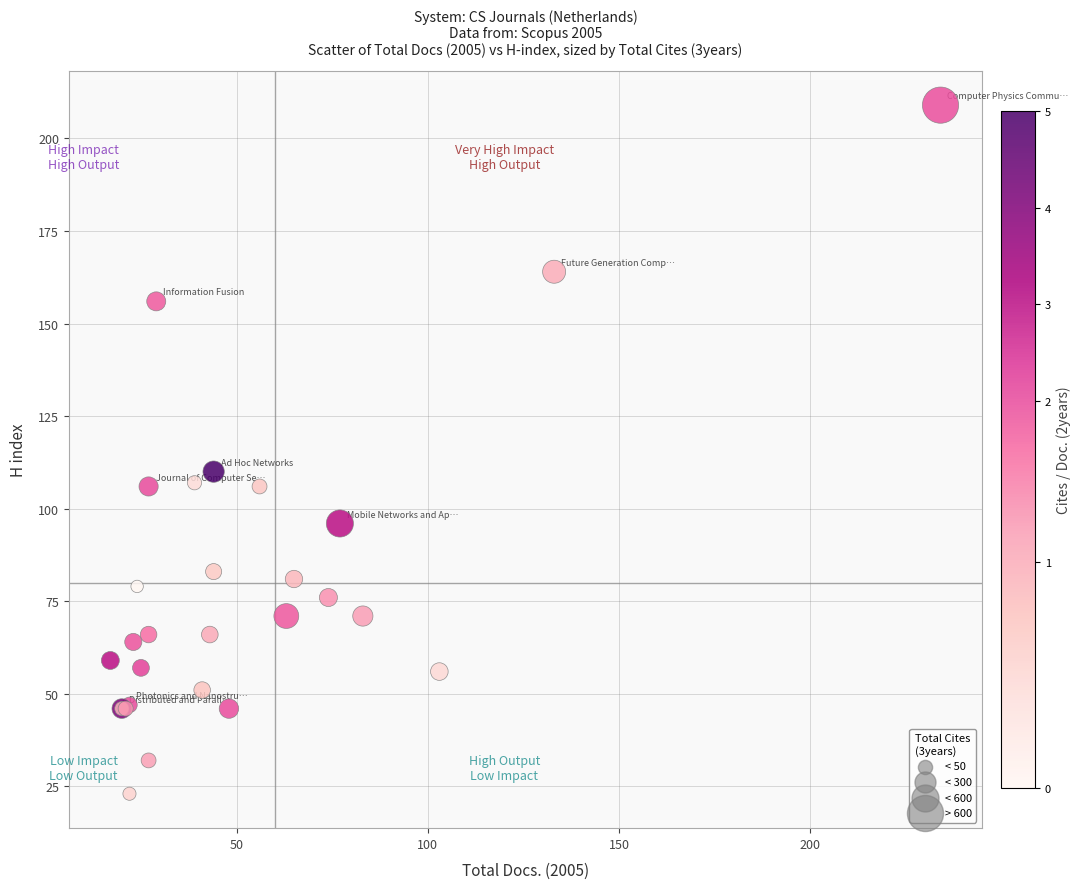

What Y value in the scatter plot is closest to 116?

110